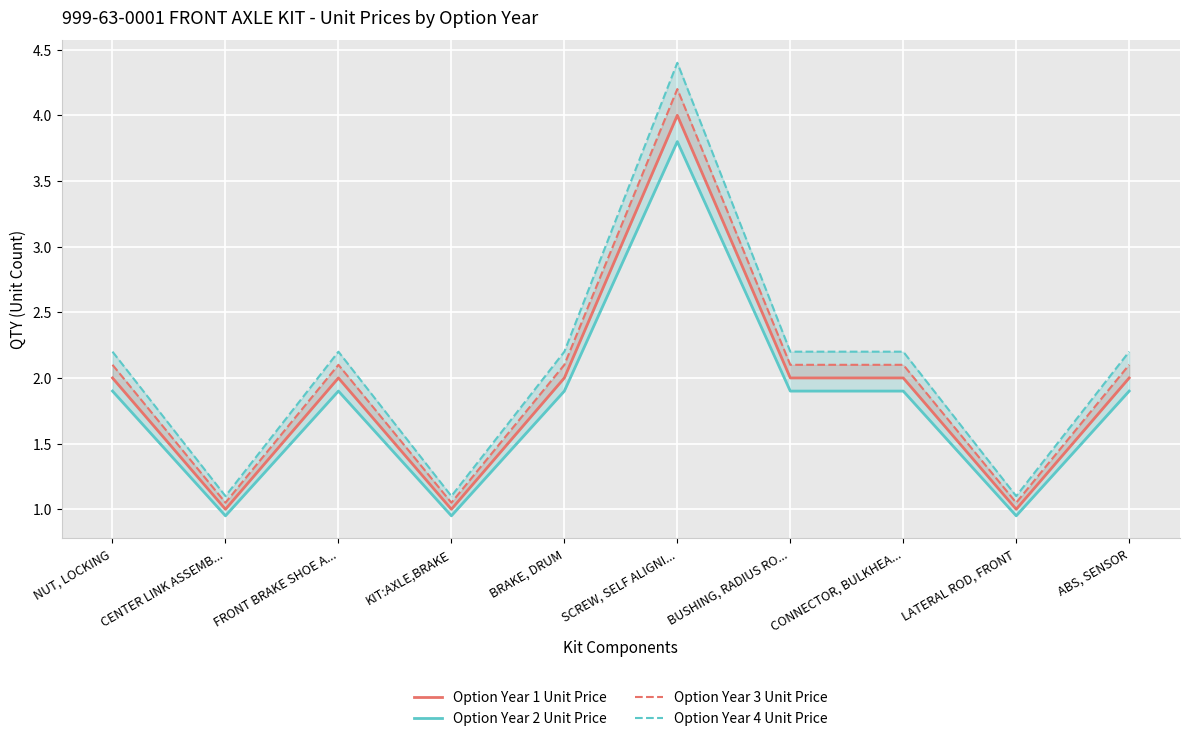

What is the difference between the Option Year 3 Unit Price values at SCREW, SELF ALIGNI... and CONNECTOR, BULKHEA...?

2.1